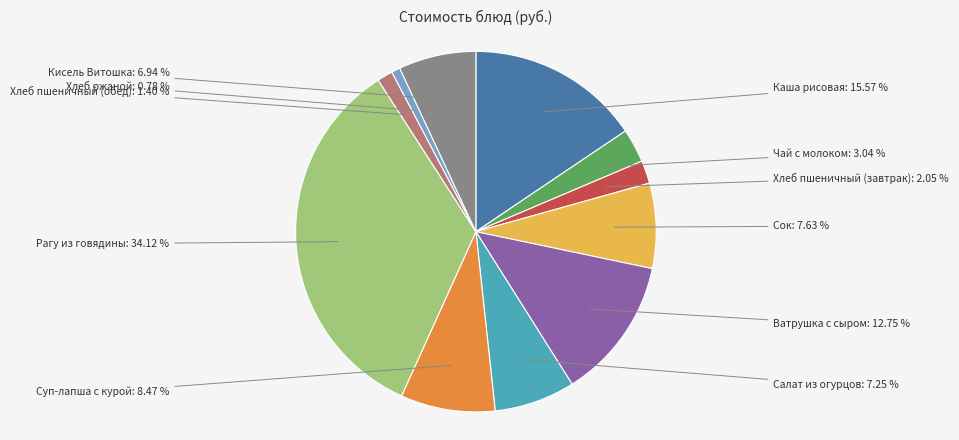

Does any single category account for the majority?

No